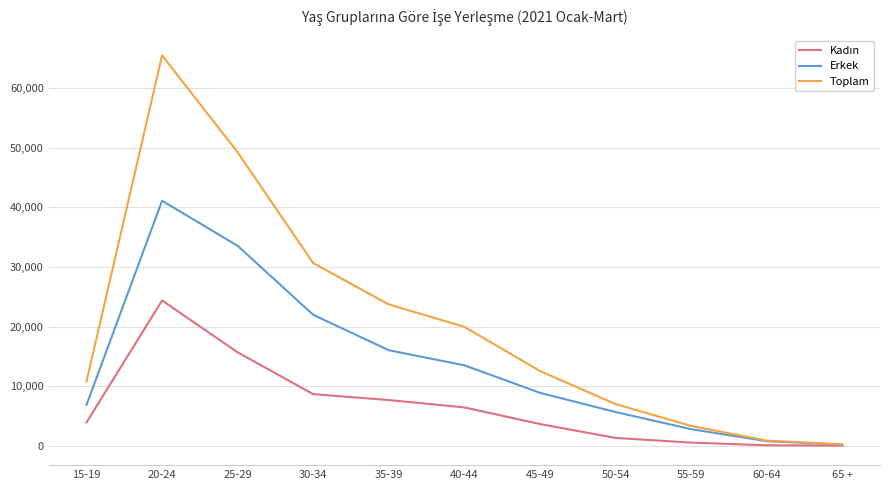

What is the difference between the maximum and minimum values in the Toplam series?

65226